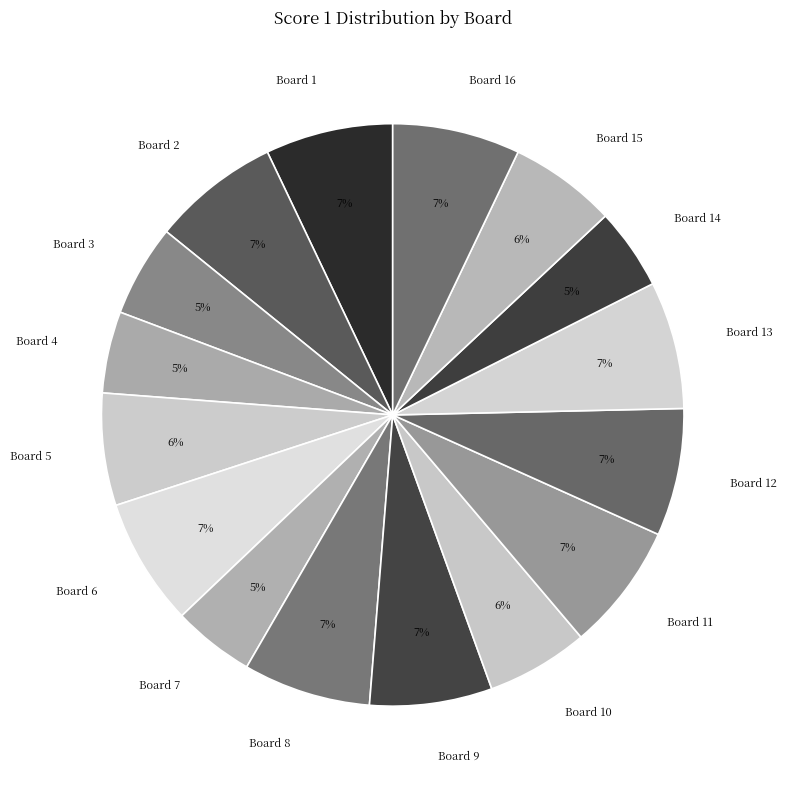

To the nearest percent, what percentage of the pie is Board 1?

7%